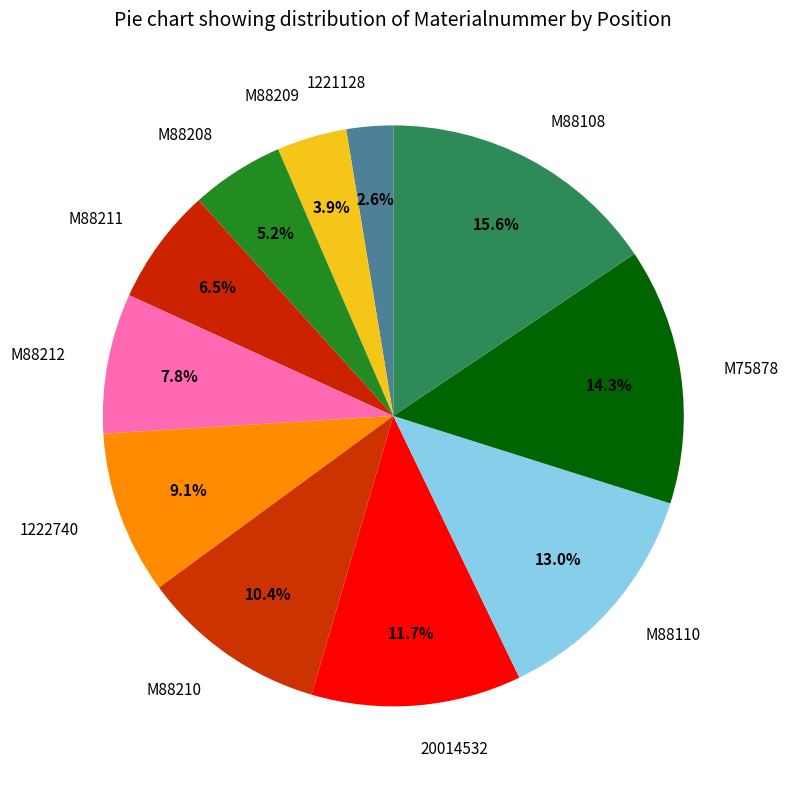

Between 1221128 and 1222740, which is larger?

1222740